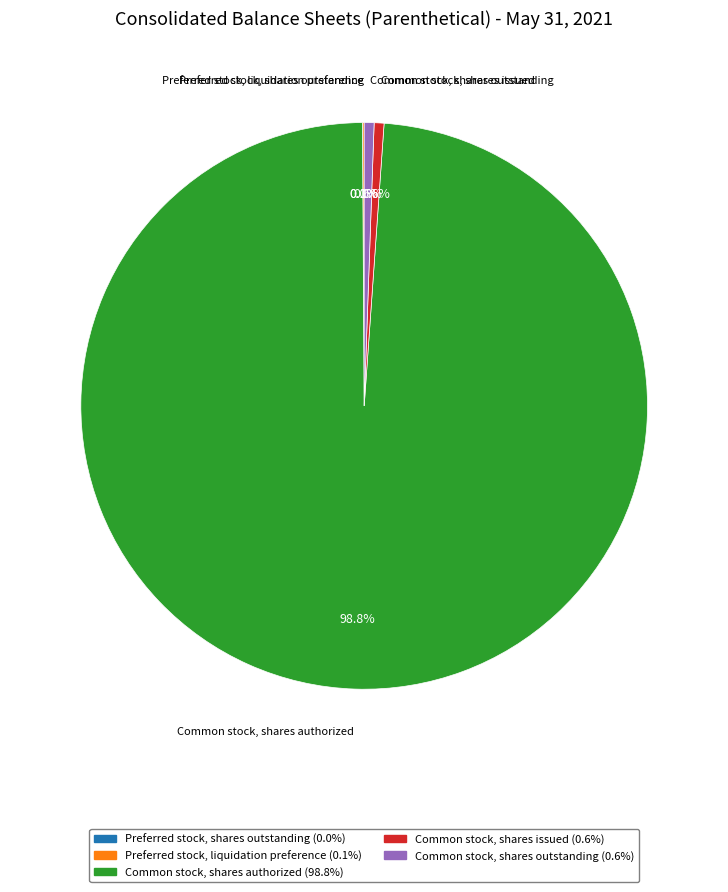

True or false: Common stock, shares outstanding accounts for 1% of the total.

True